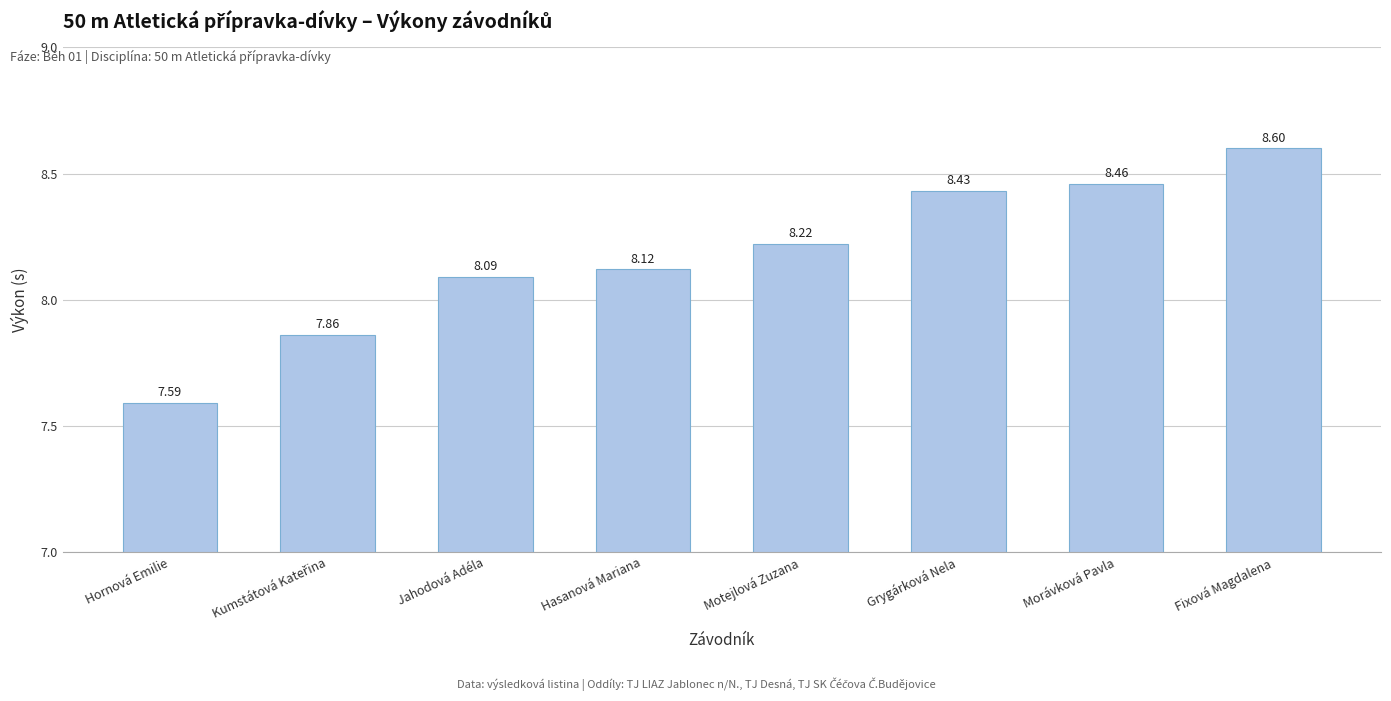

Where is the data nearest to the value 8?

Jahodová Adéla